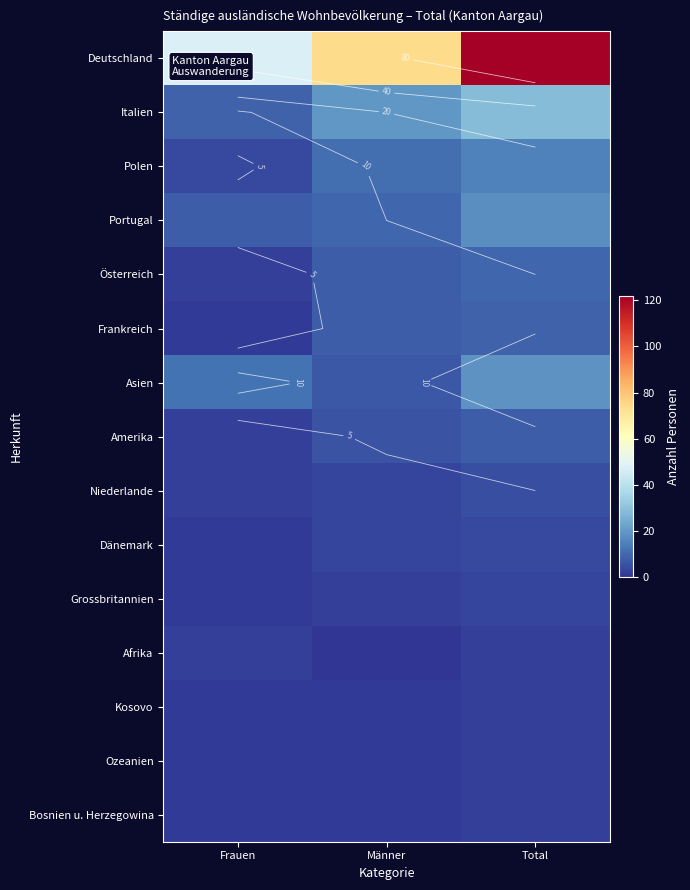

What is the difference between the maximum and minimum values in the Deutschland series?

74